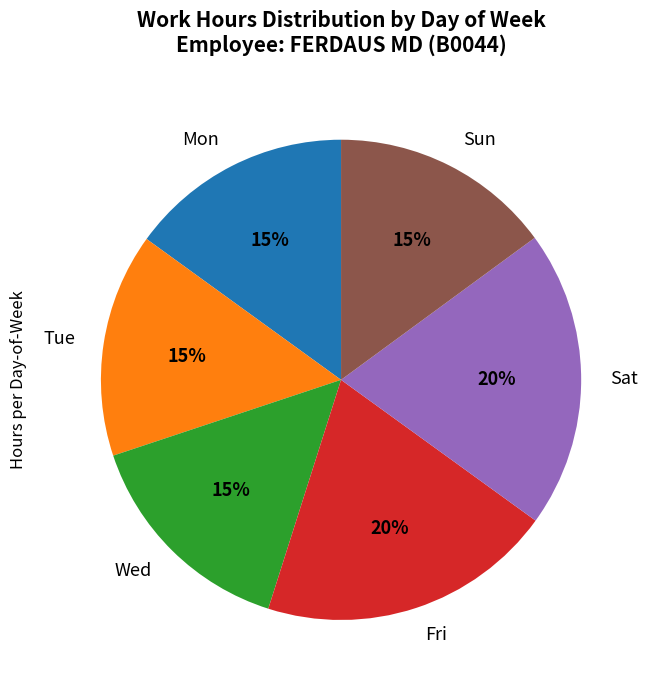

Count the number of slices in the pie.

6